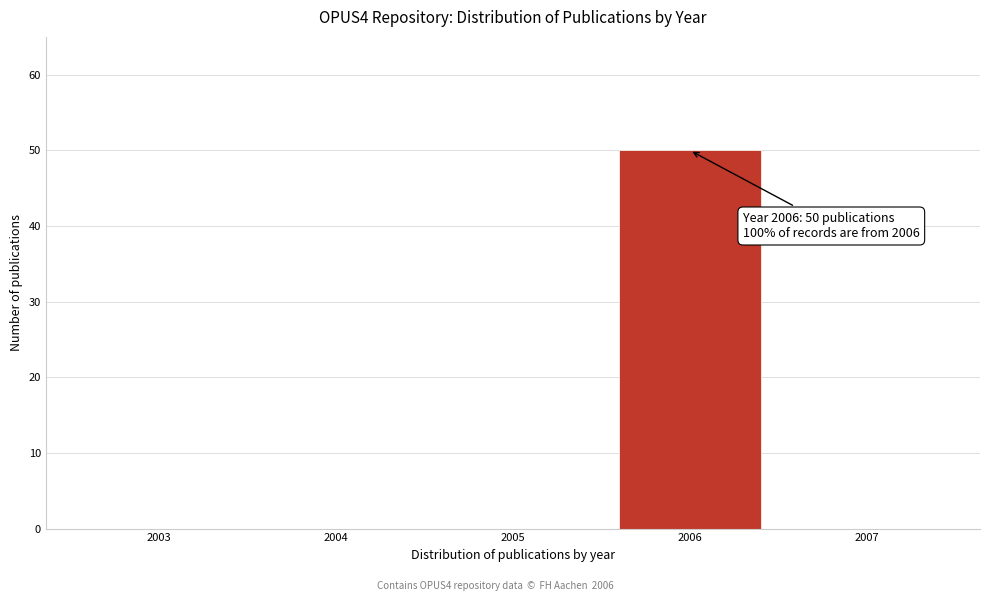

Reading left to right, transcribe all the data shown in this chart.

2003=0	2004=0	2005=0	2006=50	2007=0